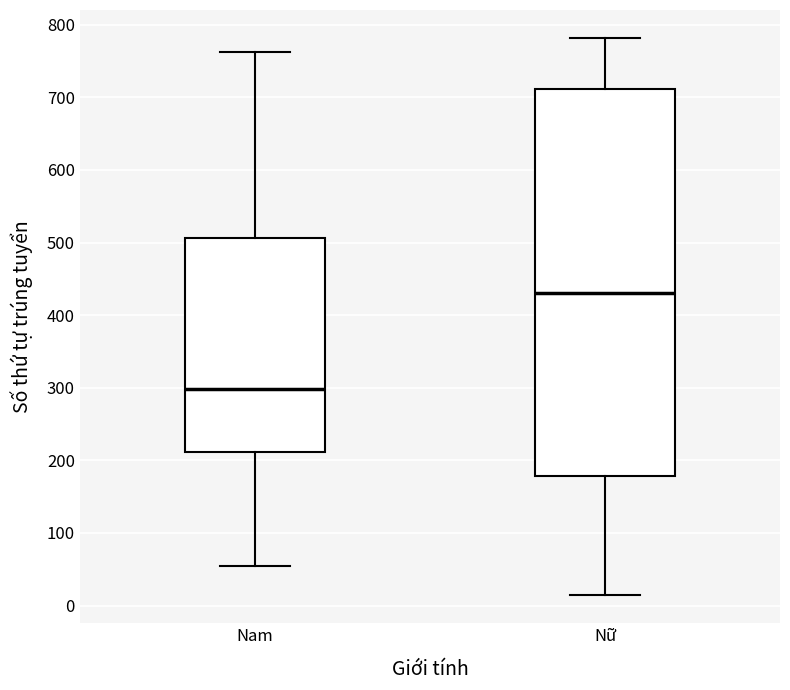

Reading left to right, read every box against the y-axis: the position of its median line, the range the box covers, and the ends of its whiskers. The values are not printed on the chart, so give them approximately, as read against the axis.

Nam: median 300, box 210 to 510, whiskers 50 to 760
Nữ: median 430, box 180 to 710, whiskers 10 to 780